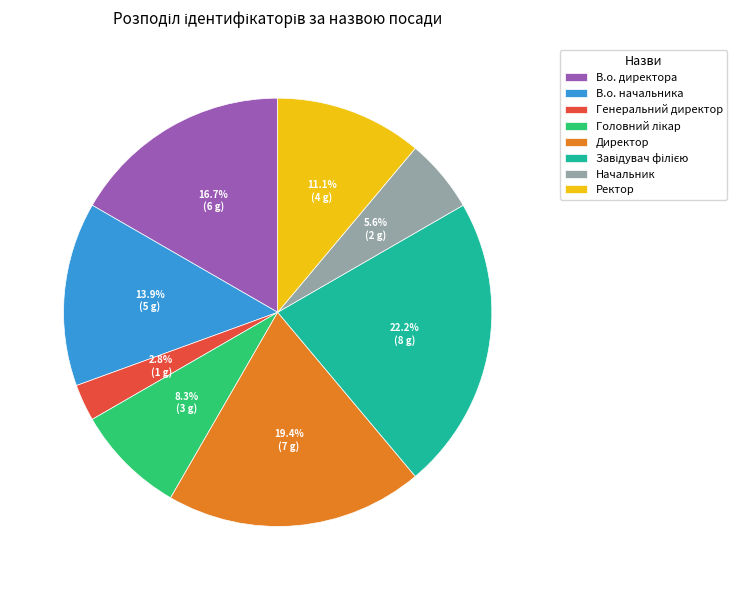

Which slice is the smallest?

Генеральний директор